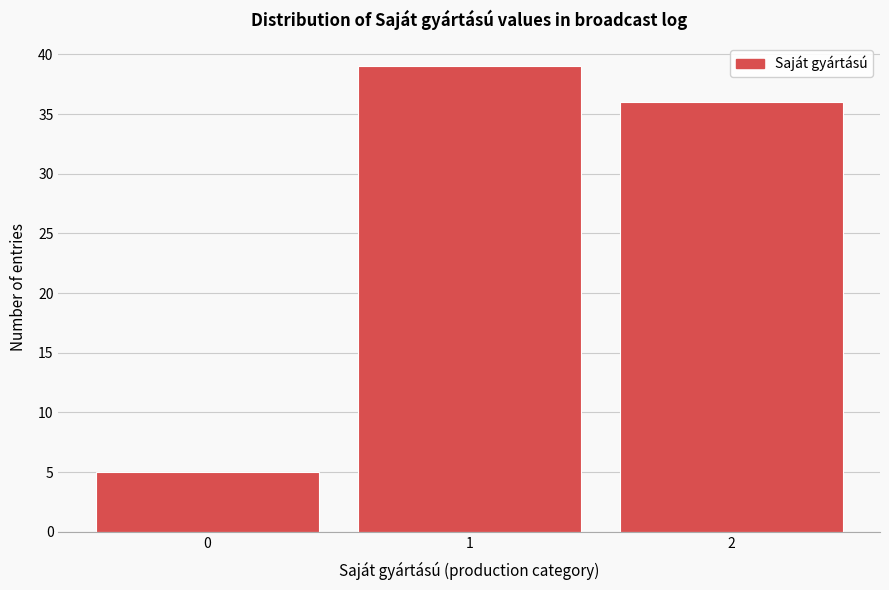

Reading left to right, list all the values displayed in this chart.

0=5	1=39	2=36